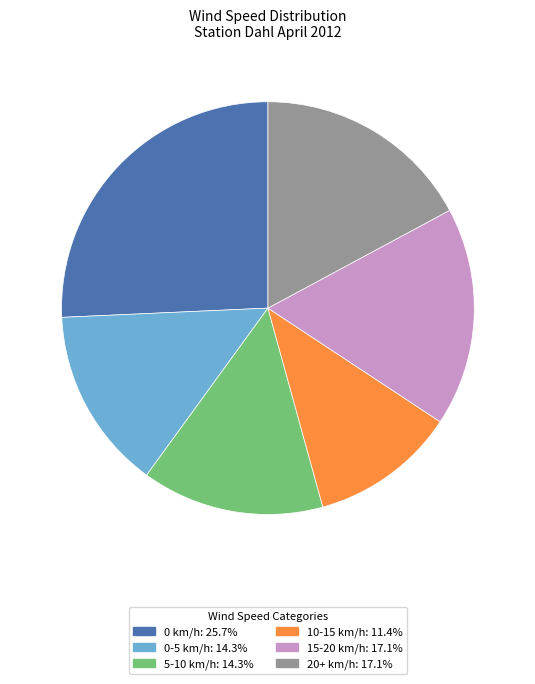

Is there a majority slice in this chart?

No